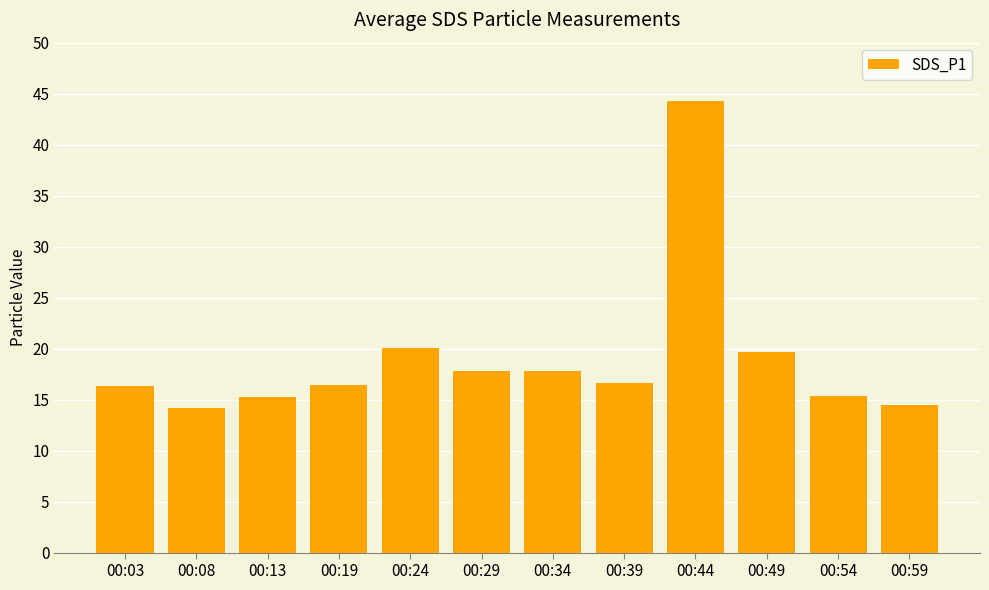

What is the ratio of the value at 00:49 to the value at 00:54?

1.3